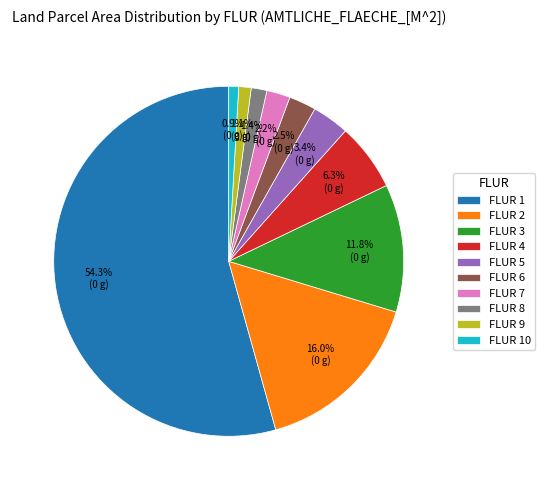

Is there any slice that represents more than half of the pie?

Yes